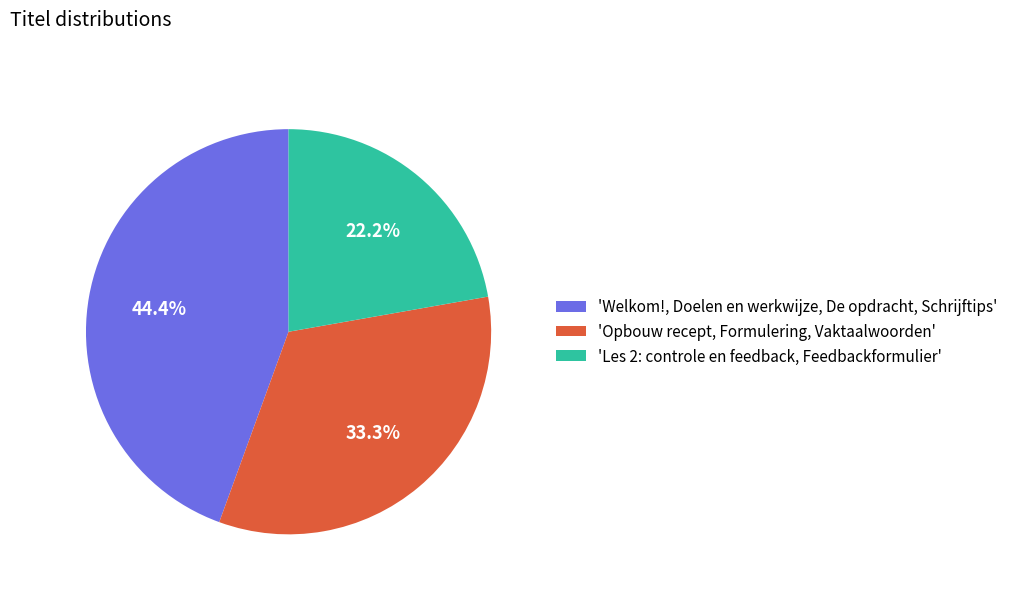

Approximately how many times larger is the value at 'Opbouw recept, Formulering, Vaktaalwoorden' compared to 'Welkom!, Doelen en werkwijze, De opdracht, Schrijftips'?

0.8